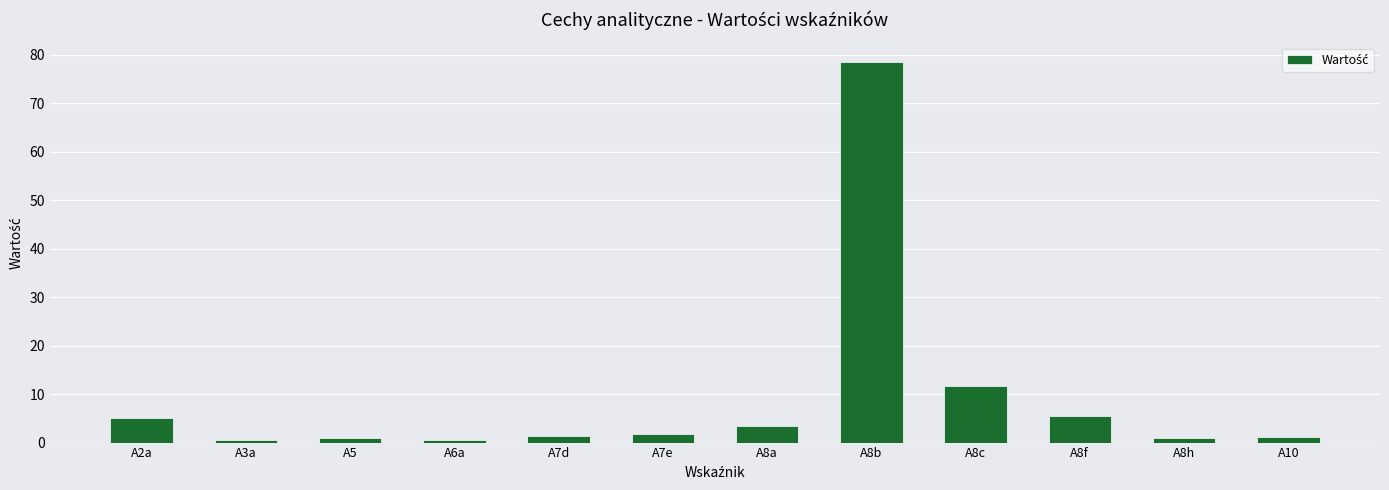

What is the label of the 5th bar from the left?

A7d